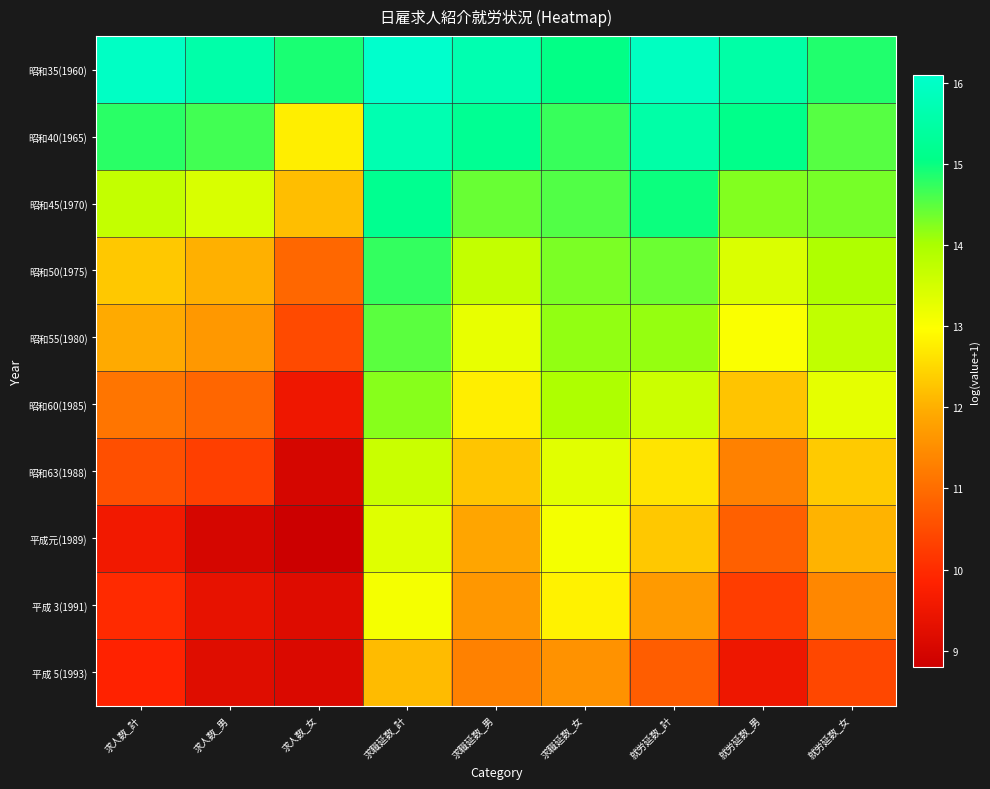

Which series has the largest total across all categories?

昭和35(1960)